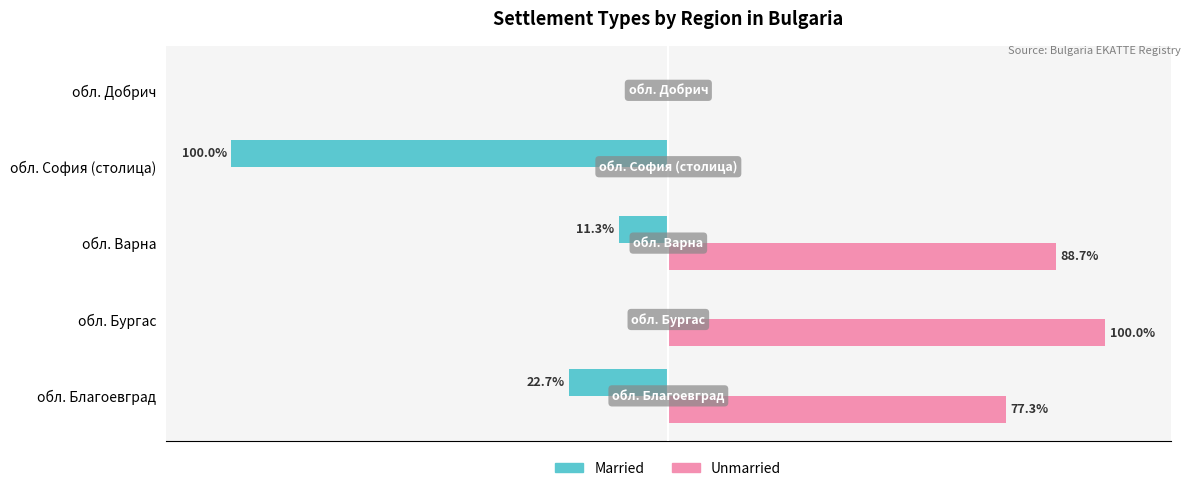

Which category has the highest value across all series?

обл. Бургас